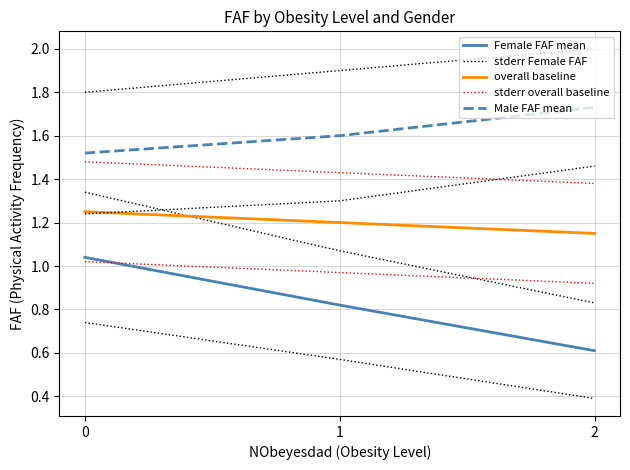

At which category does the chart reach its minimum across all series?

2